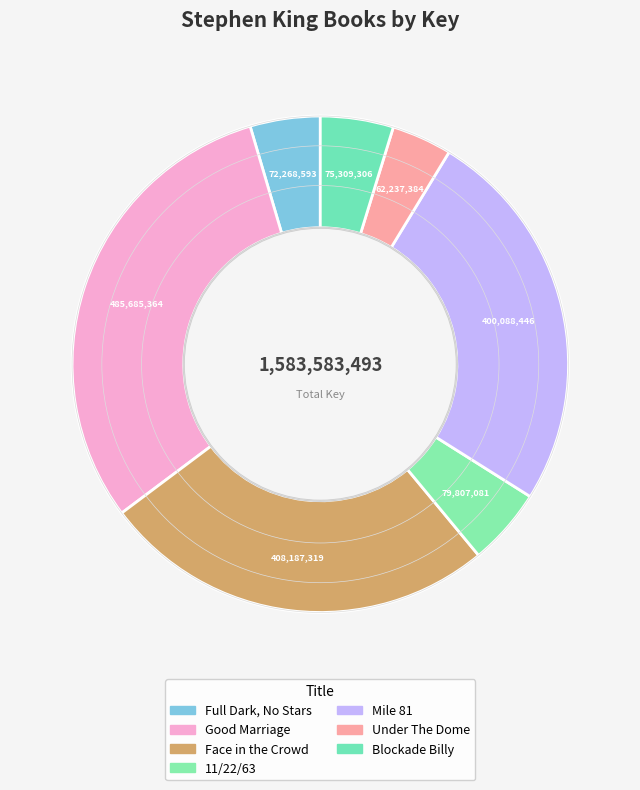

Rank the categories by value from highest to lowest.

Good Marriage, Face in the Crowd, Mile 81, 11/22/63, Blockade Billy, Full Dark, No Stars, Under The Dome